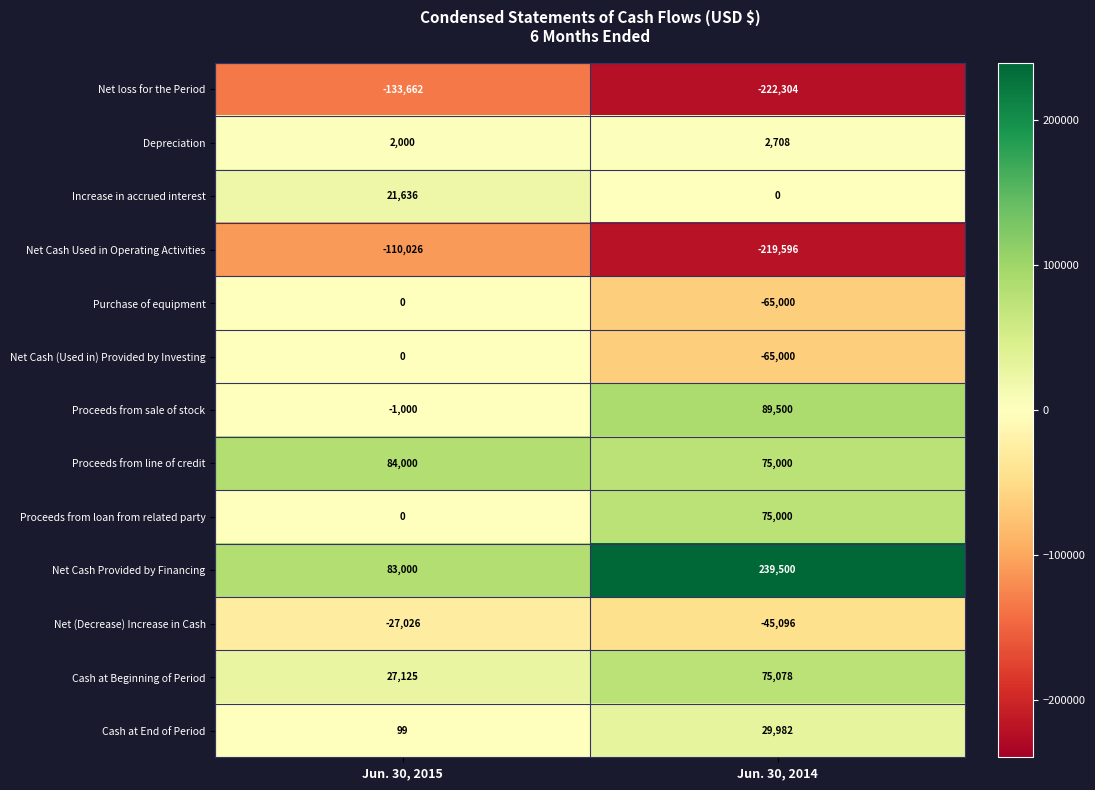

What is the approximate value of Cash at End of Period at Jun. 30, 2015, to the nearest 50?

100